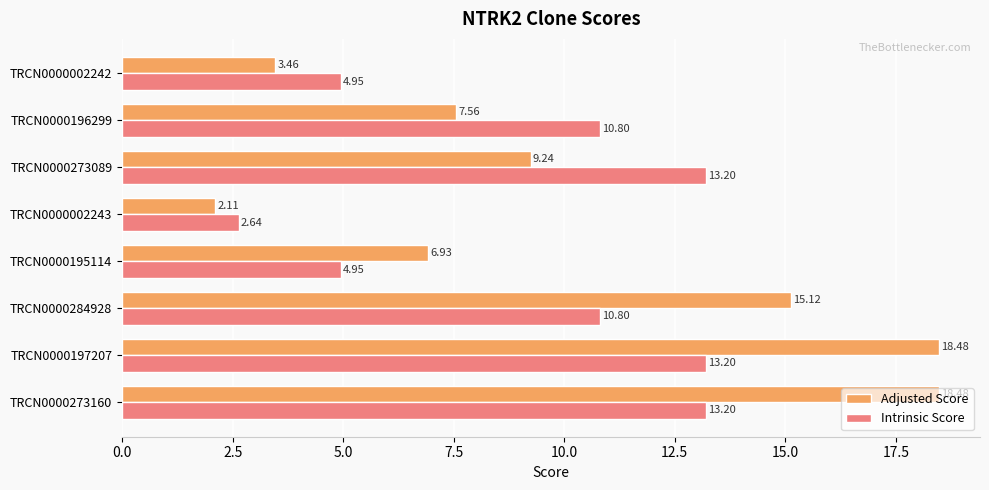

How many categories are shown in the chart?

8